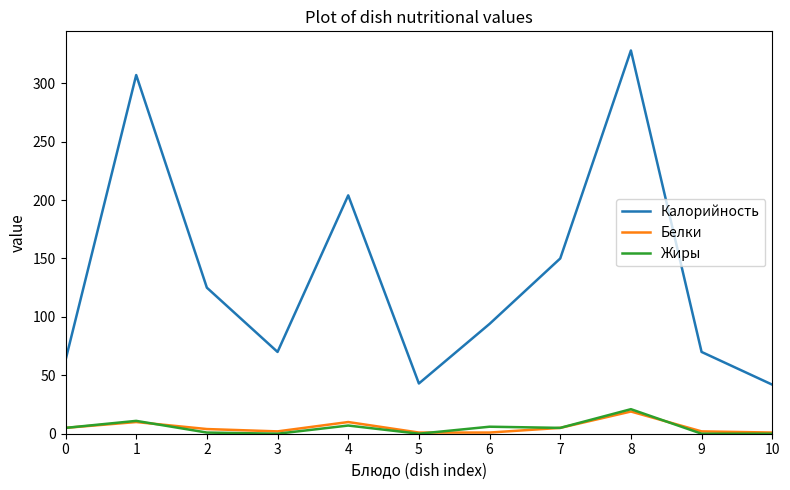

What is the maximum value for Калорийность?

328